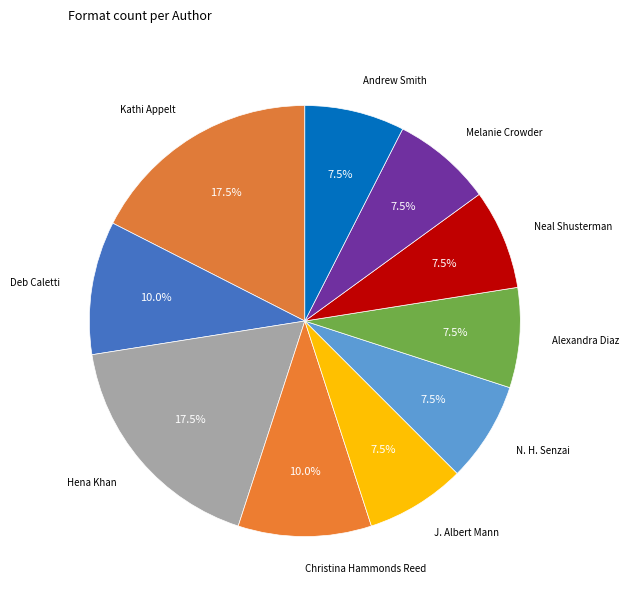

Does any single category account for the majority?

No